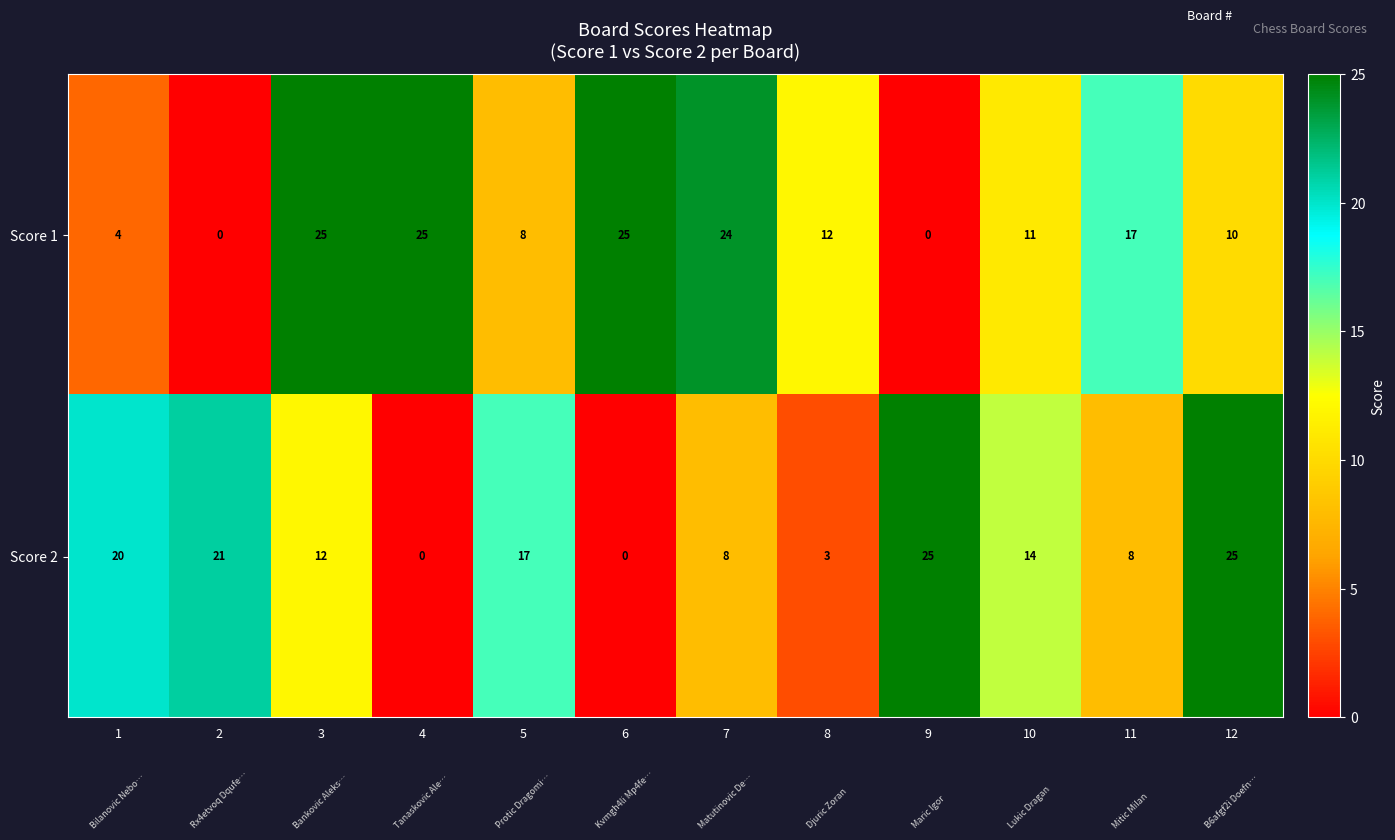

What is the sum of all Score 2 values?

153